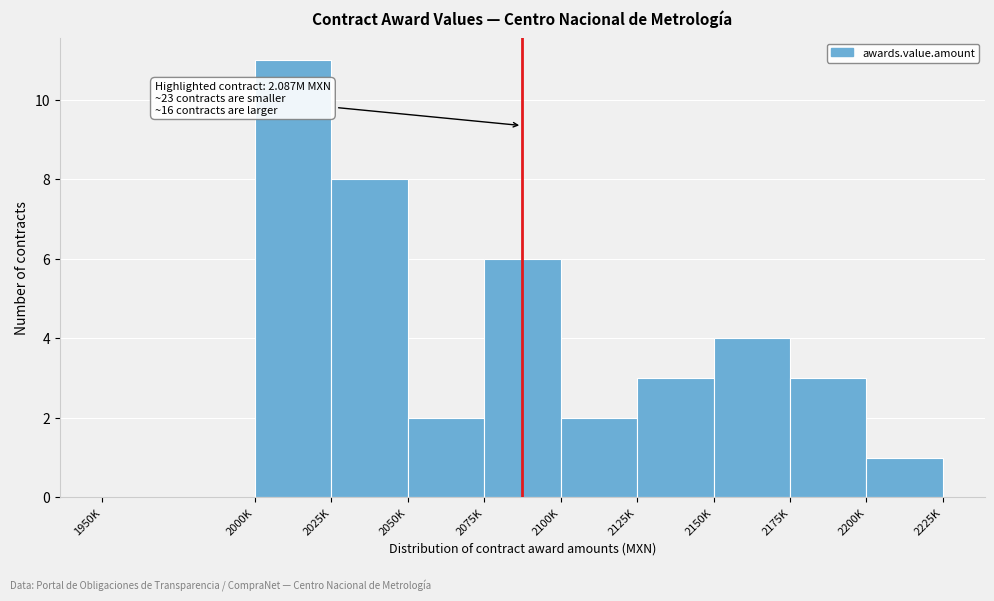

Reading left to right, transcribe all the data shown in this chart.

1950K=0	2000K=11	2025K=8	2050K=2	2075K=6	2100K=2	2125K=3	2150K=4	2175K=3	2200K=1